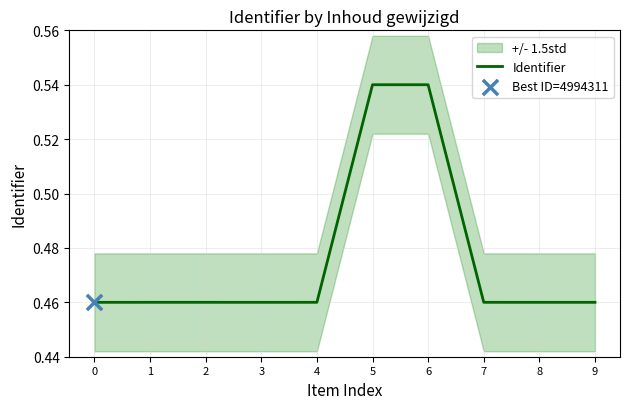

Which has a higher value, 5 or 9?

5